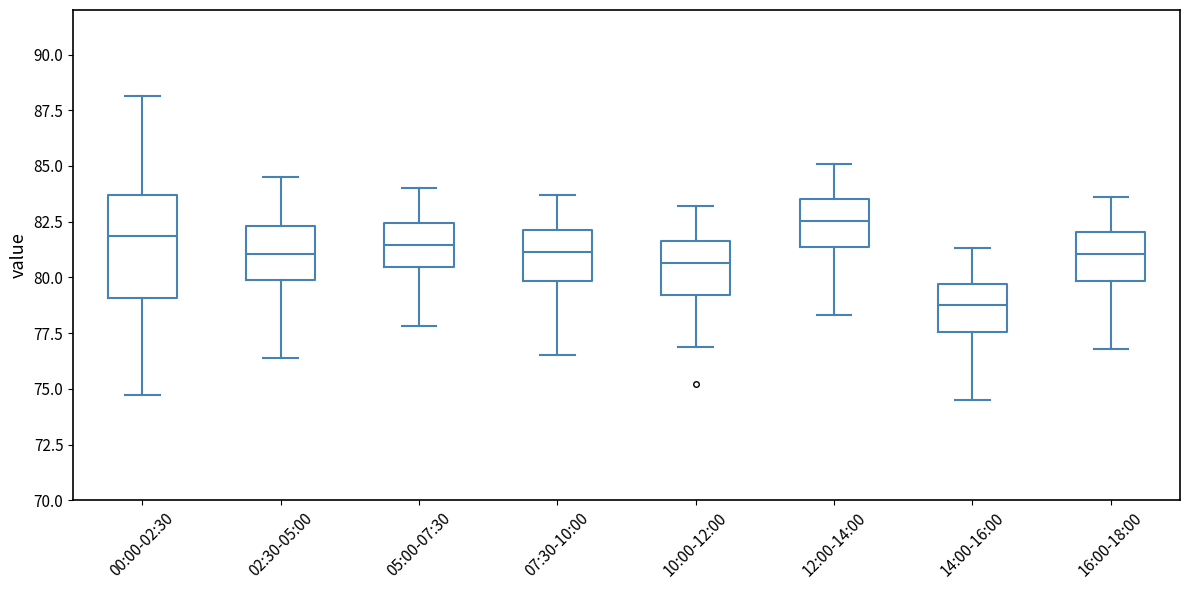

Reading left to right, transcribe this box plot: for each box, give where its median line is, the range the box spans, and where its two whiskers end, as read against the y-axis. The values are not printed on the chart, so give them approximately, as read against the axis.

00:00-02:30: median 82.0, box 79.0 to 83.5, whiskers 74.5 to 88.0
02:30-05:00: median 81.0, box 80.0 to 82.5, whiskers 76.5 to 84.5
05:00-07:30: median 81.5, box 80.5 to 82.5, whiskers 78.0 to 84.0
07:30-10:00: median 81.0, box 80.0 to 82.0, whiskers 76.5 to 83.5
10:00-12:00: median 80.5, box 79.0 to 81.5, whiskers 77.0 to 83.0
12:00-14:00: median 82.5, box 81.5 to 83.5, whiskers 78.5 to 85.0
14:00-16:00: median 79.0, box 77.5 to 79.5, whiskers 74.5 to 81.5
16:00-18:00: median 81.0, box 80.0 to 82.0, whiskers 77.0 to 83.5